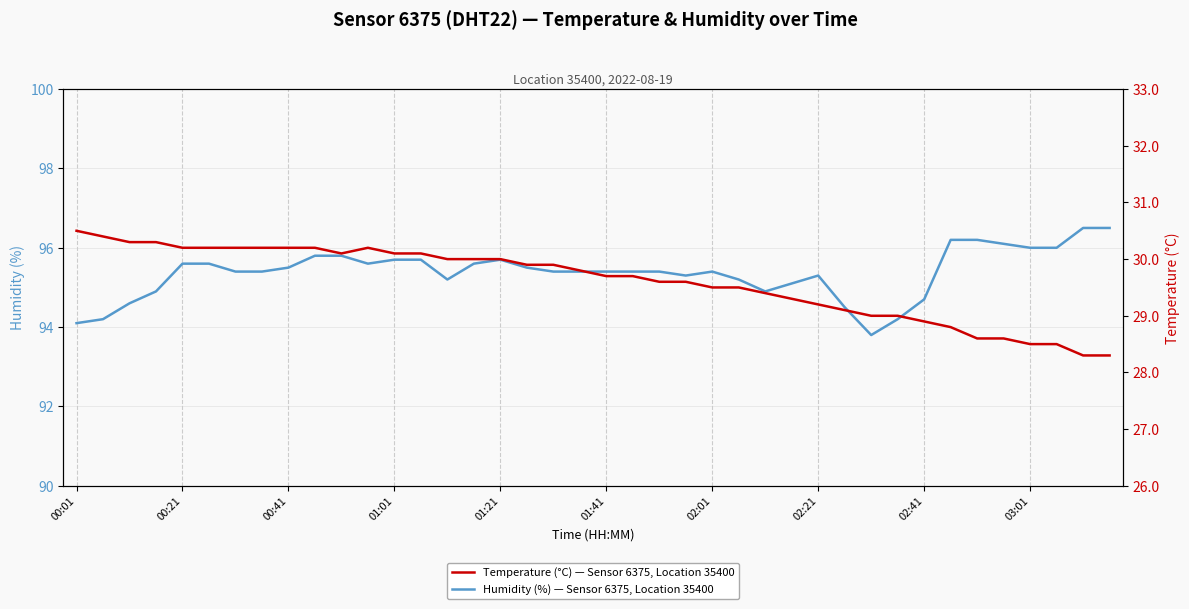

What is the difference between the maximum and minimum values in the Humidity (%) — Sensor 6375, Location 35400 series?

2.7